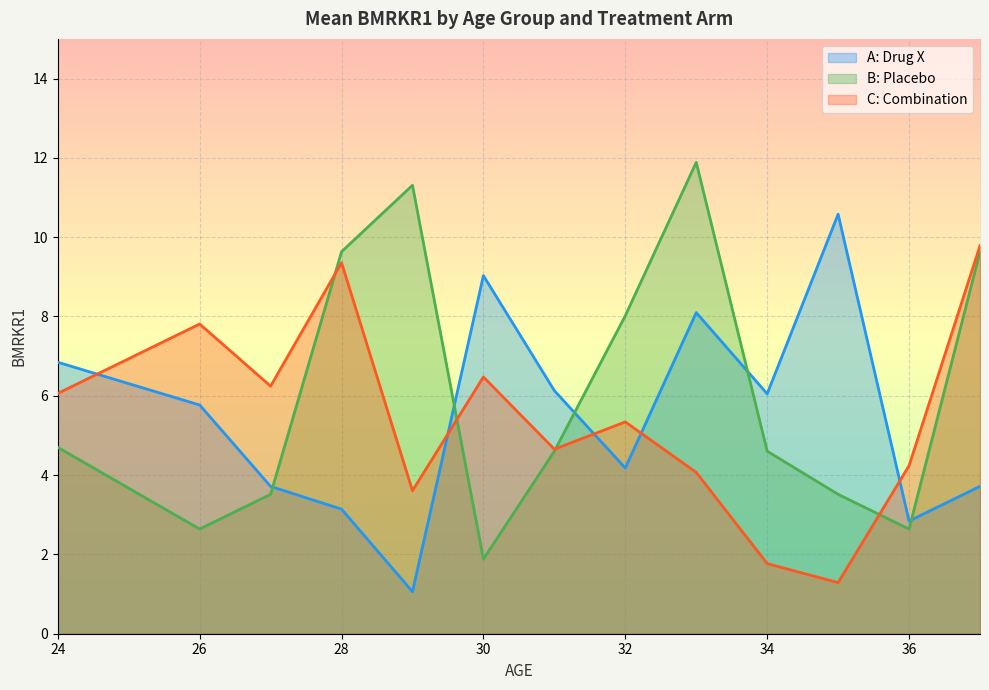

Read the B: Placebo value at 28.

9.6